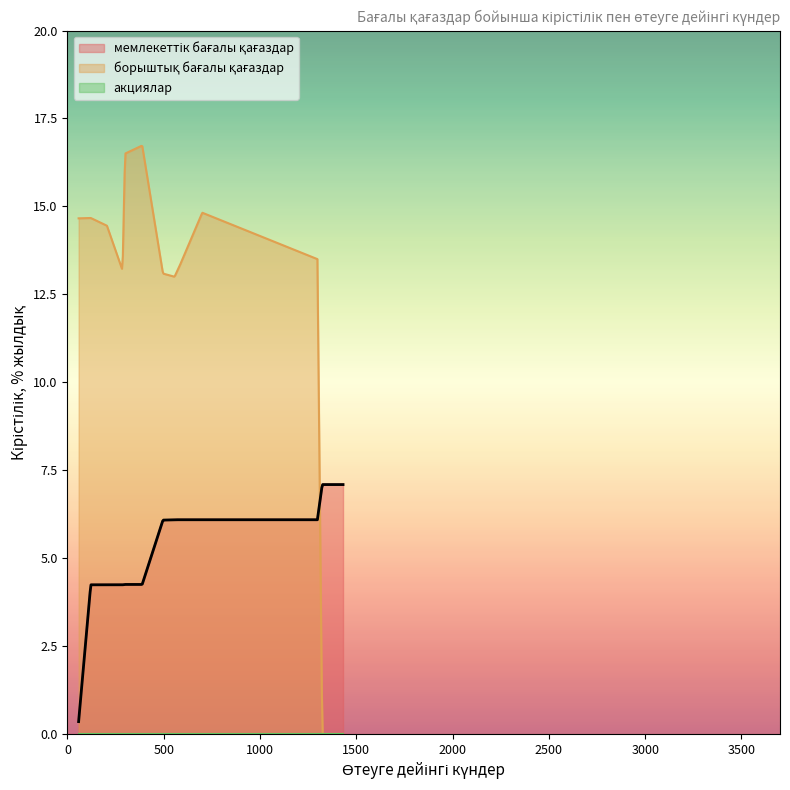

Which series has the widest spread of values?

борыштық бағалы қағаздар